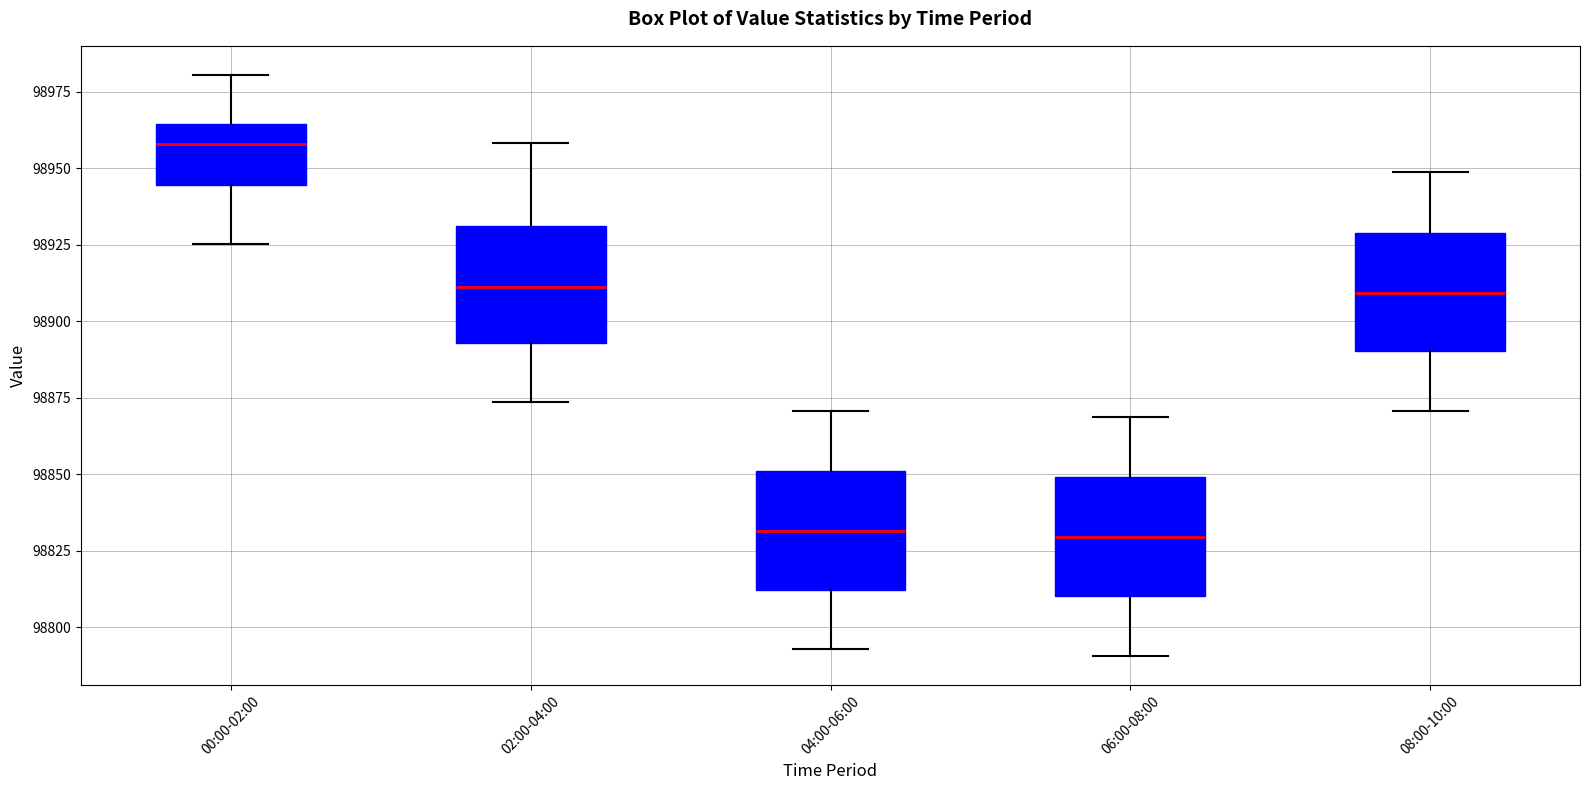

Reading left to right, read every box against the y-axis: the position of its median line, the range the box covers, and the ends of its whiskers. The values are not printed on the chart, so give them approximately, as read against the axis.

00:00-02:00: median 98960, box 98945 to 98965, whiskers 98925 to 98980
02:00-04:00: median 98910, box 98895 to 98930, whiskers 98875 to 98960
04:00-06:00: median 98830, box 98810 to 98850, whiskers 98795 to 98870
06:00-08:00: median 98830, box 98810 to 98850, whiskers 98790 to 98870
08:00-10:00: median 98910, box 98890 to 98930, whiskers 98870 to 98950